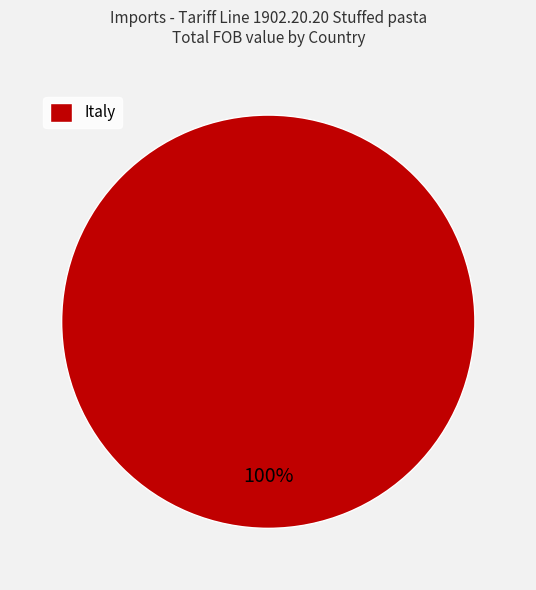

Which slice represents more than half of the pie?

Italy